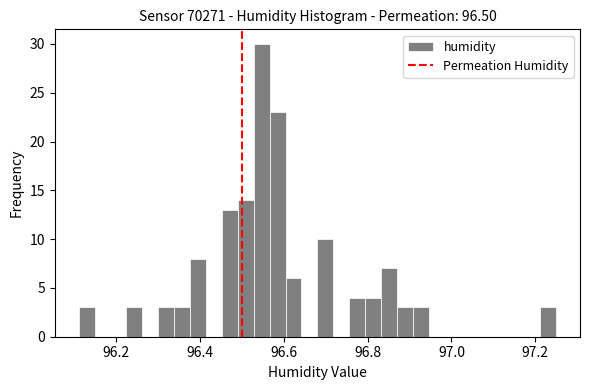

Read against the x-axis, roughly where is the centre of the tallest bar?

96.54